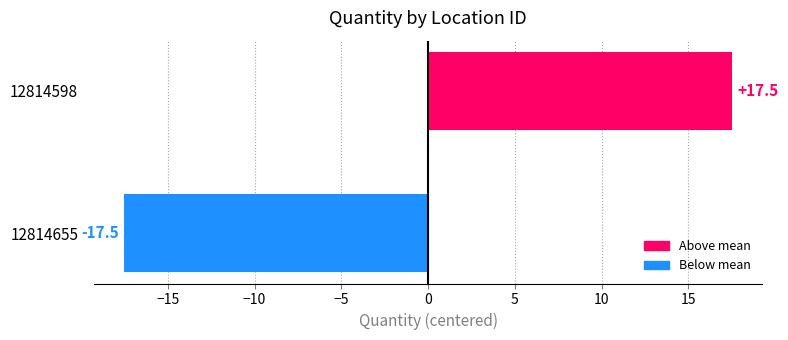

Reading bottom to top, extract all data points from this chart.

-17.5	17.5